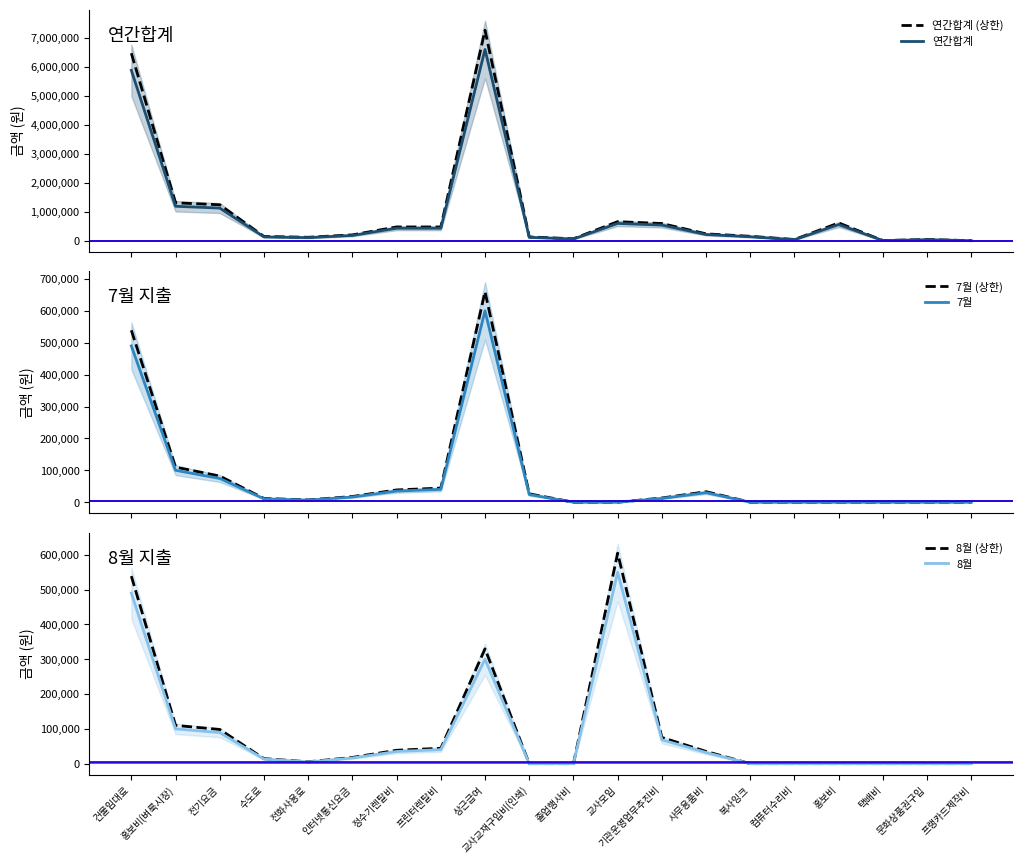

True or false: 연간합계 (상한) and 7월 (상한) cross at least once.

False